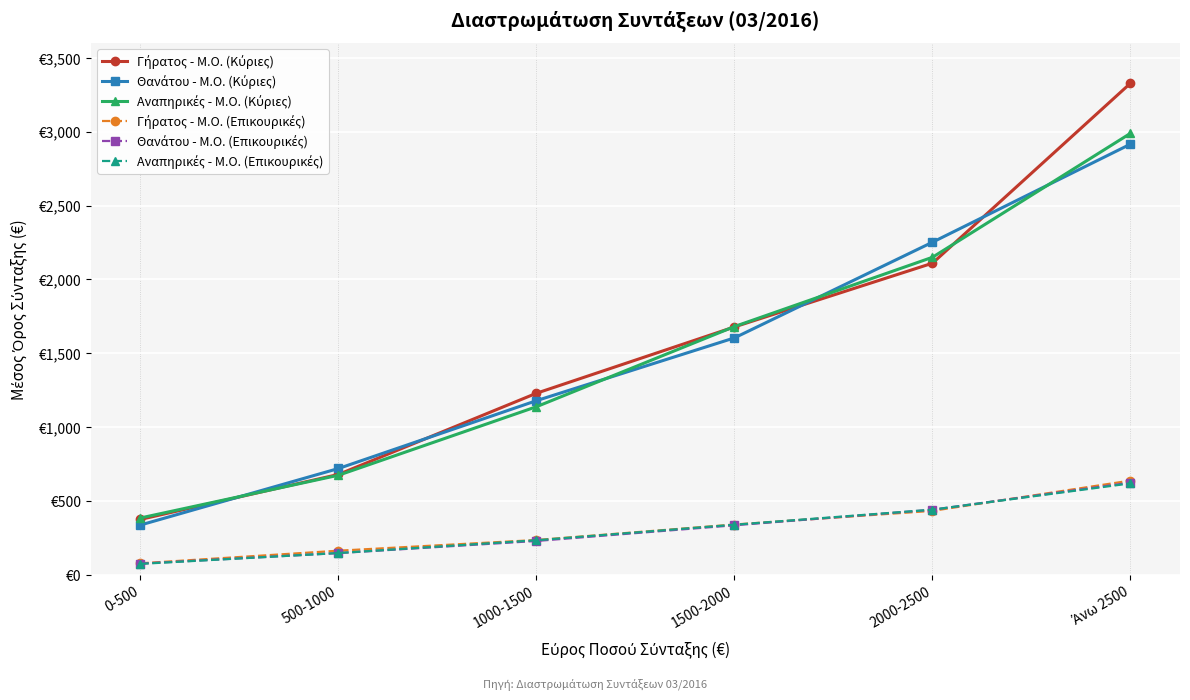

Does the chart have visible grid lines?

Yes